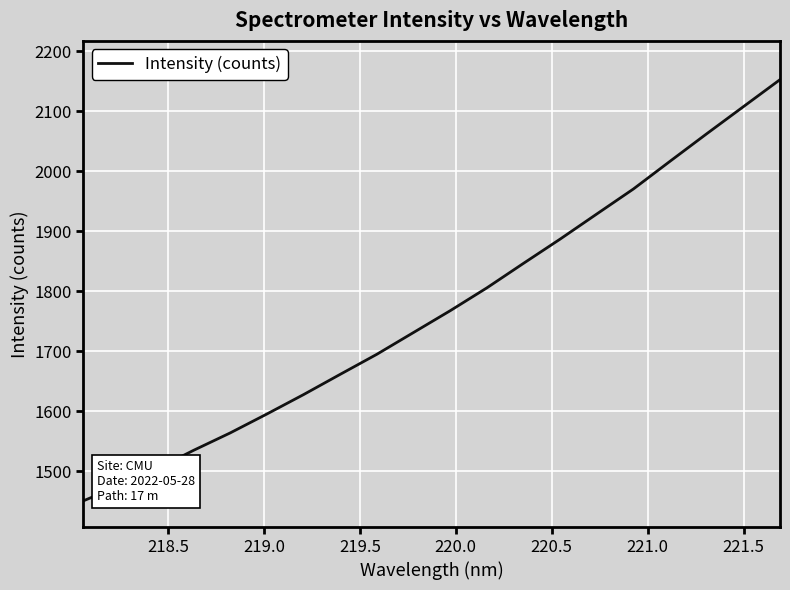

What is the greatest value displayed?

2152.4